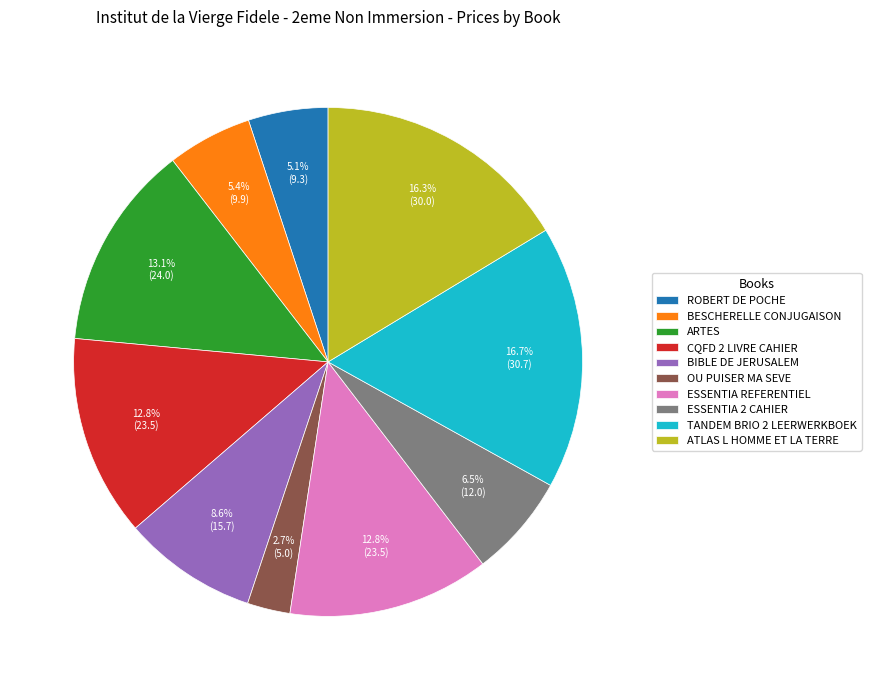

To the nearest percent, what is the combined percentage of BIBLE DE JERUSALEM and ATLAS L HOMME ET LA TERRE?

25%